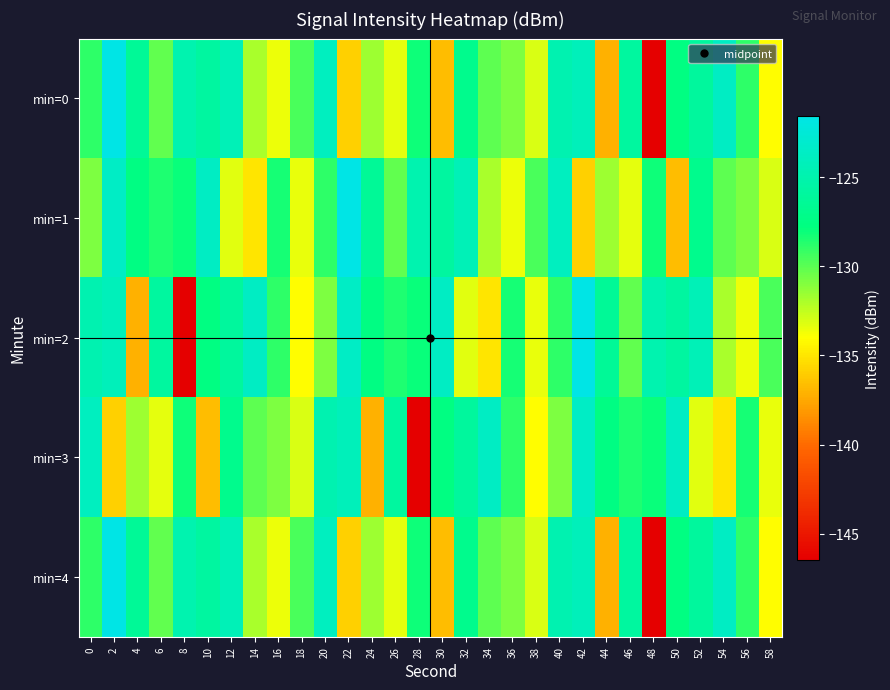

Reading right to left, extract all data points from this chart.

min=0: 58=-134.0	56=-128.9	54=-123.6	52=-126.0	50=-127.7	48=-146.5	46=-125.9	44=-137.2	42=-124.2	40=-124.8	38=-133.1	36=-130.9	34=-130.1	32=-126.9	30=-136.7	28=-128.1	26=-133.3	24=-131.6	22=-135.9	20=-123.9	18=-129.5	16=-133.6	14=-131.9	12=-124.4	10=-125.8	8=-124.9	6=-130.2	4=-126.3	2=-121.5	0=-128.9
min=1: 58=-133.1	56=-130.9	54=-130.1	52=-126.9	50=-136.7	48=-128.1	46=-133.3	44=-131.6	42=-135.9	40=-123.9	38=-129.5	36=-133.6	34=-131.9	32=-124.4	30=-125.8	28=-124.9	26=-130.2	24=-126.3	22=-121.5	20=-128.9	18=-133.5	16=-128.3	14=-135.0	12=-133.3	10=-123.6	8=-128.0	6=-128.5	4=-127.5	2=-123.5	0=-130.8
min=2: 58=-129.5	56=-133.6	54=-131.9	52=-124.4	50=-125.8	48=-124.9	46=-130.2	44=-126.3	42=-121.5	40=-128.9	38=-133.5	36=-128.3	34=-135.0	32=-133.3	30=-123.6	28=-128.0	26=-128.5	24=-127.5	22=-123.5	20=-130.8	18=-134.0	16=-128.9	14=-123.6	12=-126.0	10=-127.7	8=-146.5	6=-125.9	4=-137.2	2=-124.2	0=-124.8
min=3: 58=-133.5	56=-128.3	54=-135.0	52=-133.3	50=-123.6	48=-128.0	46=-128.5	44=-127.5	42=-123.5	40=-130.8	38=-134.0	36=-128.9	34=-123.6	32=-126.0	30=-127.7	28=-146.5	26=-125.9	24=-137.2	22=-124.2	20=-124.8	18=-133.1	16=-130.9	14=-130.1	12=-126.9	10=-136.7	8=-128.1	6=-133.3	4=-131.6	2=-135.9	0=-123.9
min=4: 58=-134.0	56=-128.9	54=-123.6	52=-126.0	50=-127.7	48=-146.5	46=-125.9	44=-137.2	42=-124.2	40=-124.8	38=-133.1	36=-130.9	34=-130.1	32=-126.9	30=-136.7	28=-128.1	26=-133.3	24=-131.6	22=-135.9	20=-123.9	18=-129.5	16=-133.6	14=-131.9	12=-124.4	10=-125.8	8=-124.9	6=-130.2	4=-126.3	2=-121.5	0=-128.9